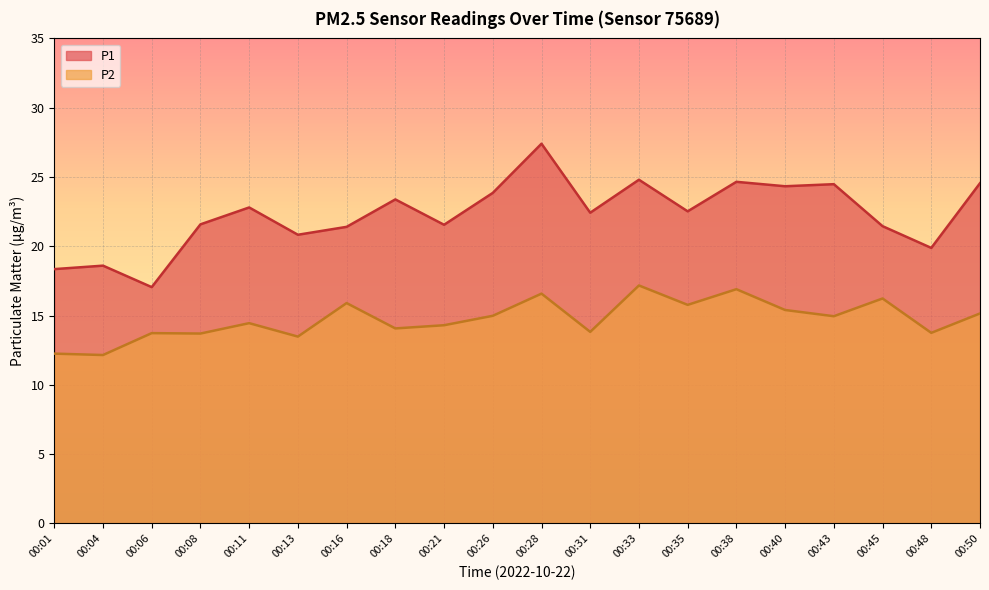

What value does the P2 series have at 00:31?

13.8